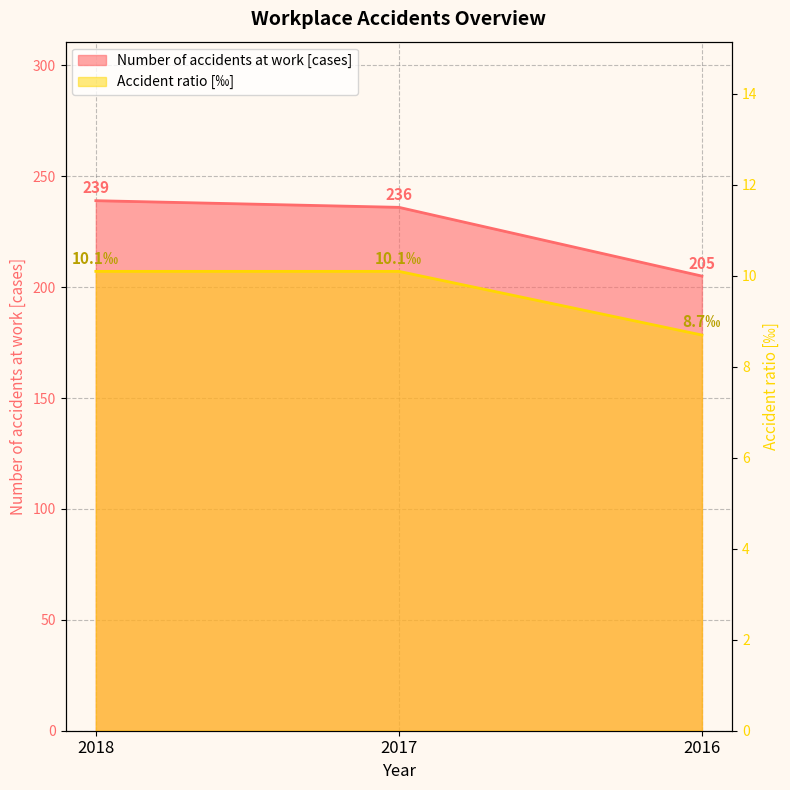

How many distinct data groups are displayed?

2